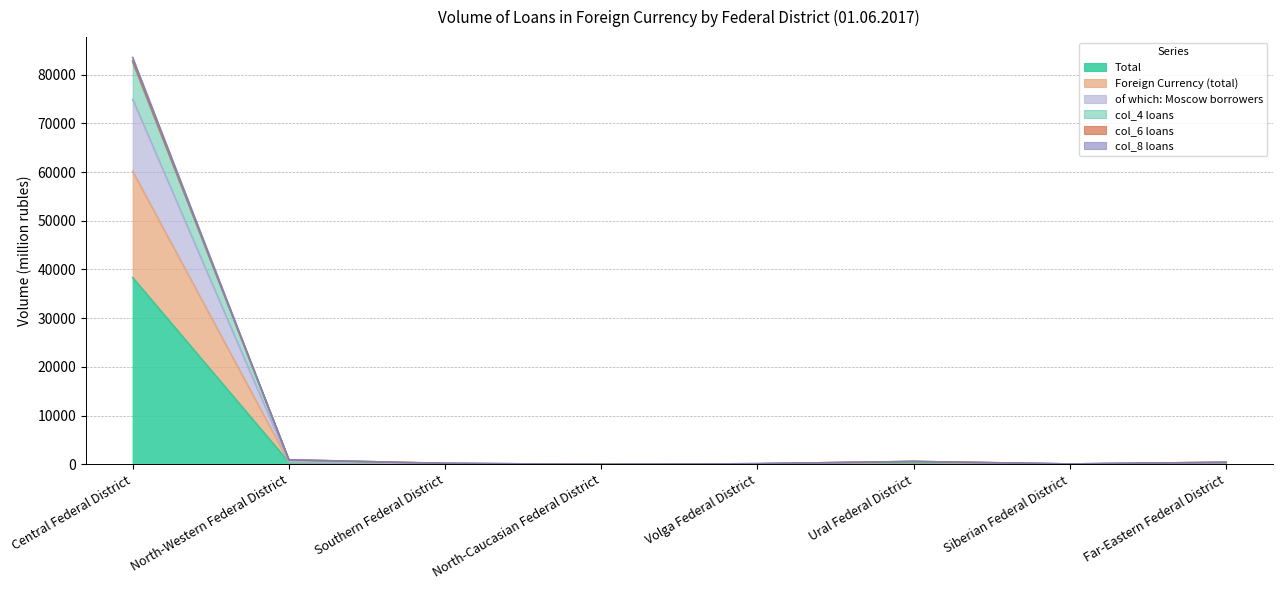

Does the chart display data point markers on the line(s)?

No